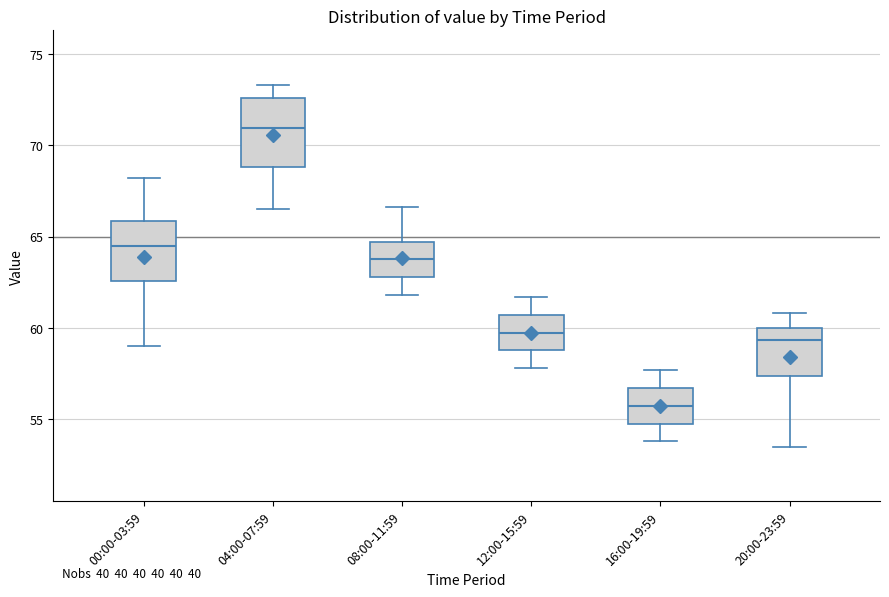

Reading left to right, transcribe this box plot: for each box, give where its median line is, the range the box spans, and where its two whiskers end, as read against the y-axis. The values are not printed on the chart, so give them approximately, as read against the axis.

00:00-03:59: median 64.5, box 62.5 to 66.0, whiskers 59.0 to 68.0
04:00-07:59: median 71.0, box 69.0 to 72.5, whiskers 66.5 to 73.5
08:00-11:59: median 64.0, box 63.0 to 64.5, whiskers 62.0 to 66.5
12:00-15:59: median 60.0, box 59.0 to 60.5, whiskers 58.0 to 61.5
16:00-19:59: median 56.0, box 55.0 to 56.5, whiskers 54.0 to 57.5
20:00-23:59: median 59.5, box 57.5 to 60.0, whiskers 53.5 to 61.0